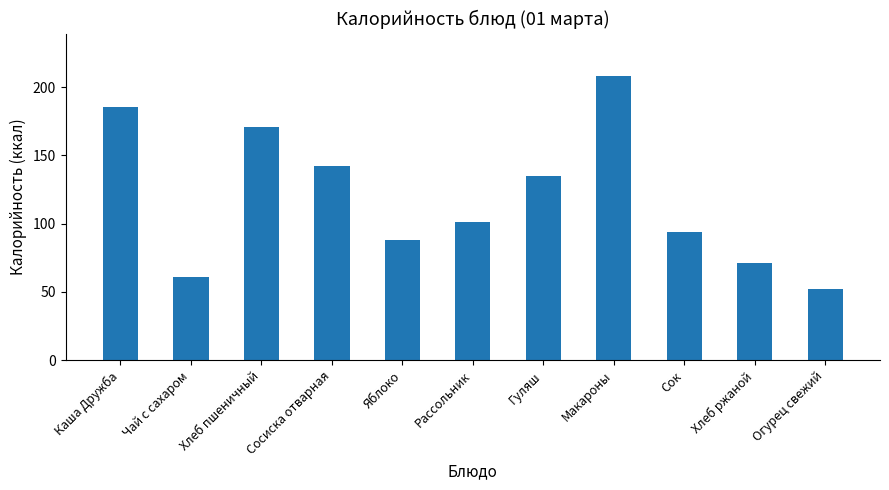

Count the number of data series in this chart.

1